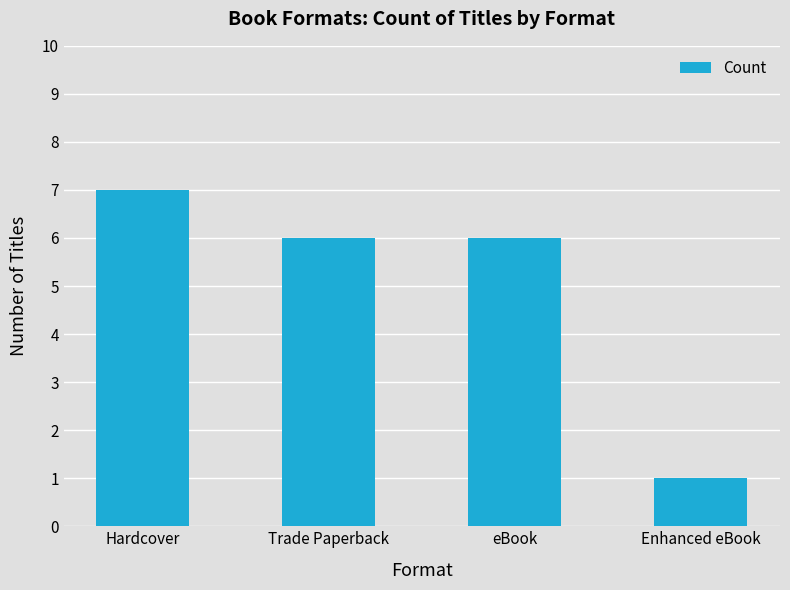

Reading left to right, list all the values displayed in this chart.

Hardcover=7	Trade Paperback=6	eBook=6	Enhanced eBook=1